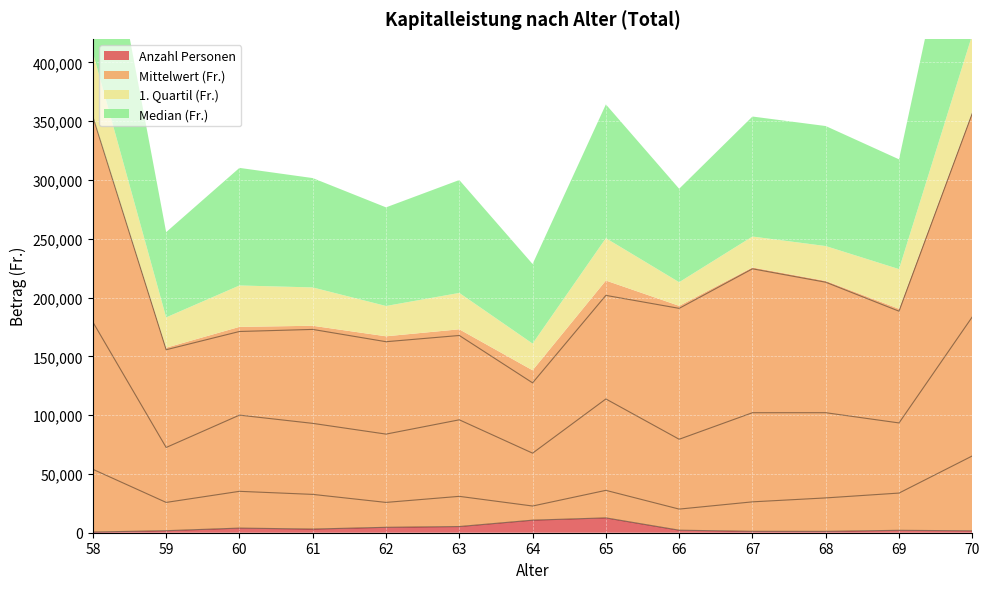

What is the value of the Median (Fr.) point at the 5th from the left?

83865.5